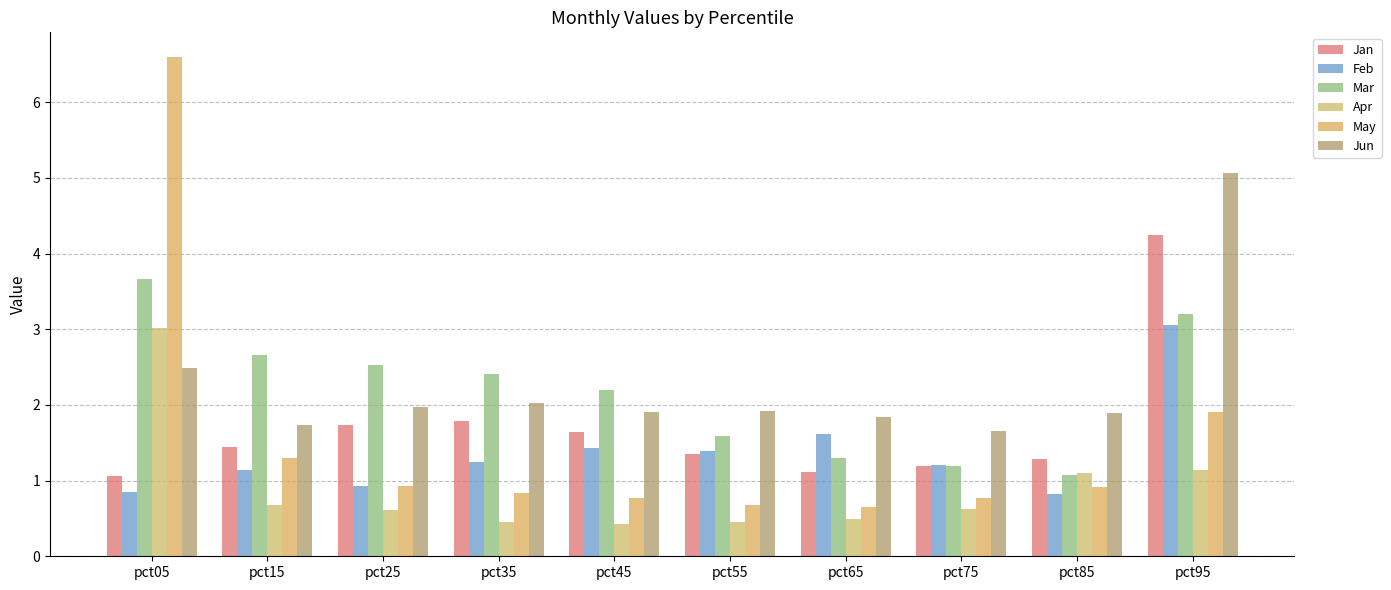

Between pct65 and pct85, which series saw the biggest shift?

Feb